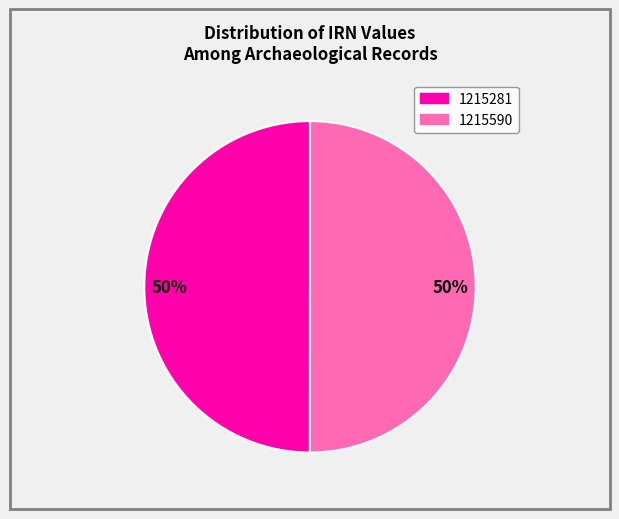

To the nearest percent, what is the average slice percentage?

50%